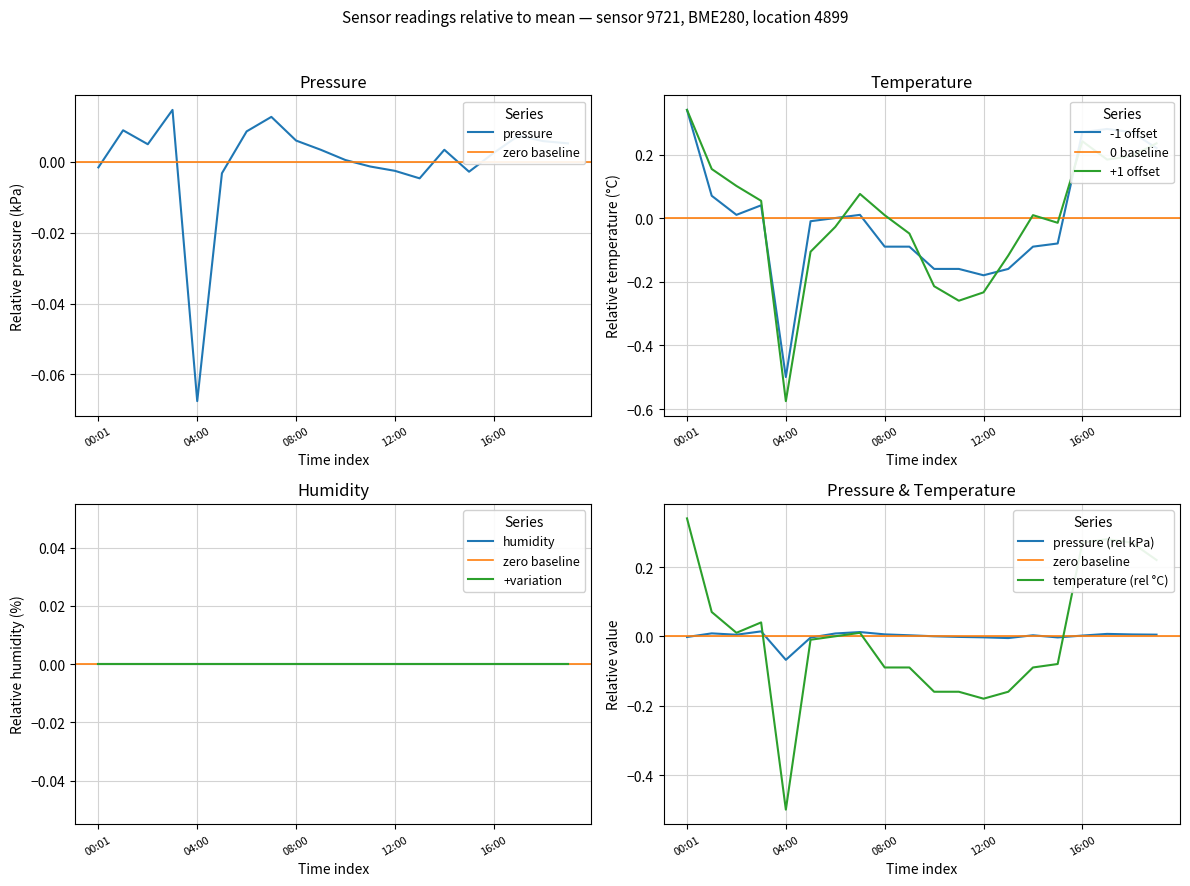

Is the value of pressure at 18:00 greater than the value of temperature at 15:00?

Yes